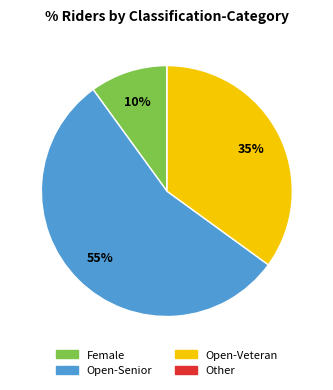

Is there any slice that represents more than half of the pie?

Yes